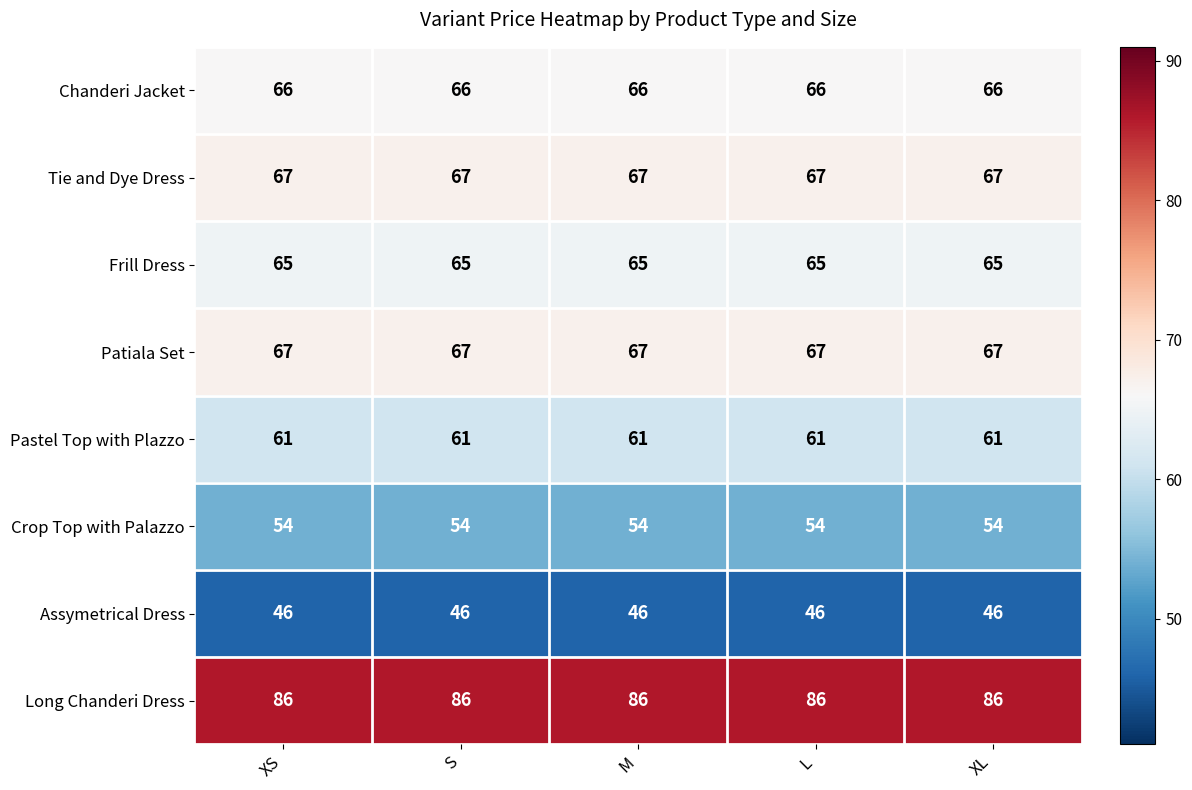

What is the minimum value shown in the chart?

46